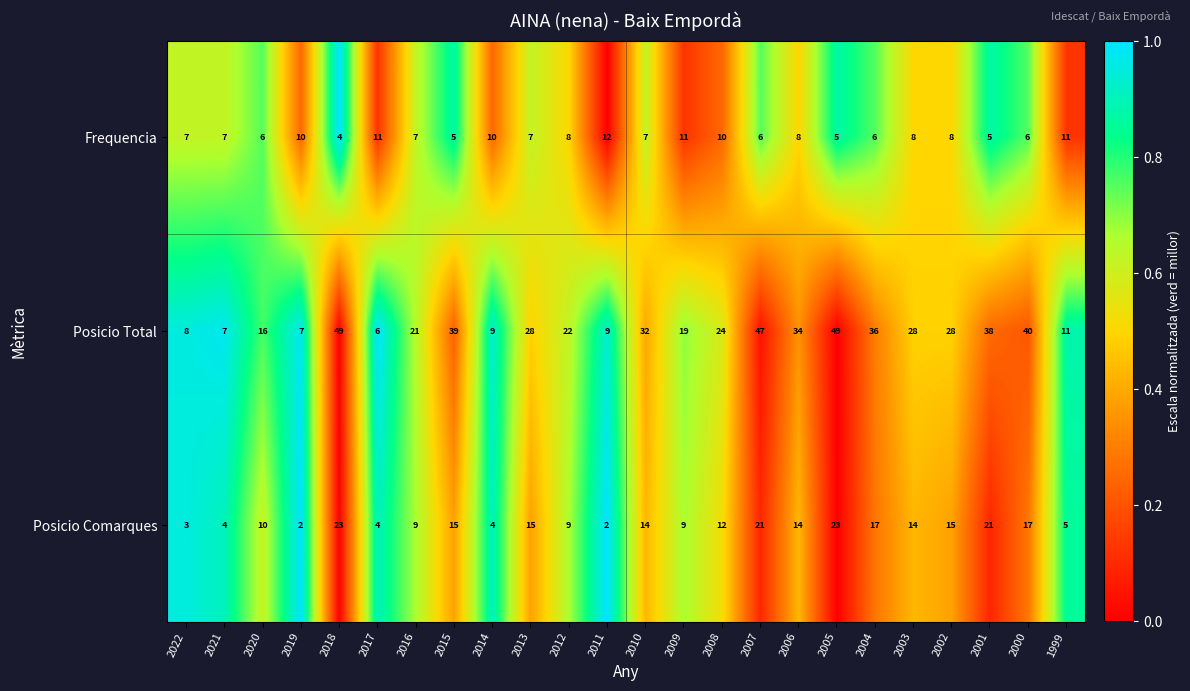

What is the difference between the highest and lowest values at 2010?

25